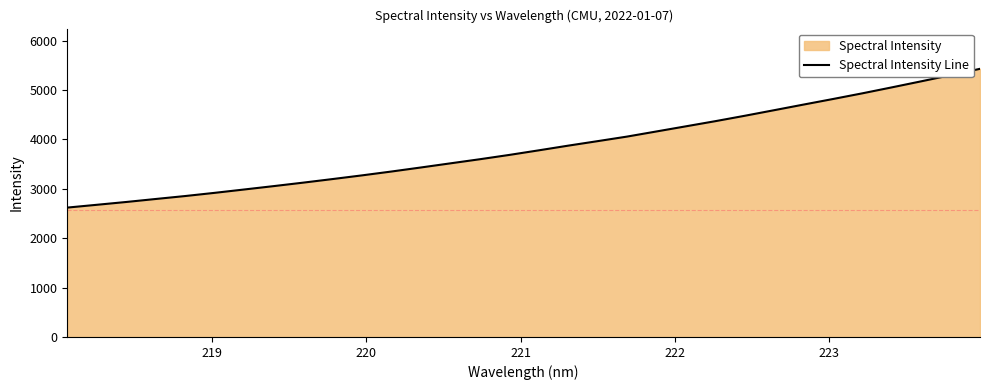

How many lines are shown in the chart?

1